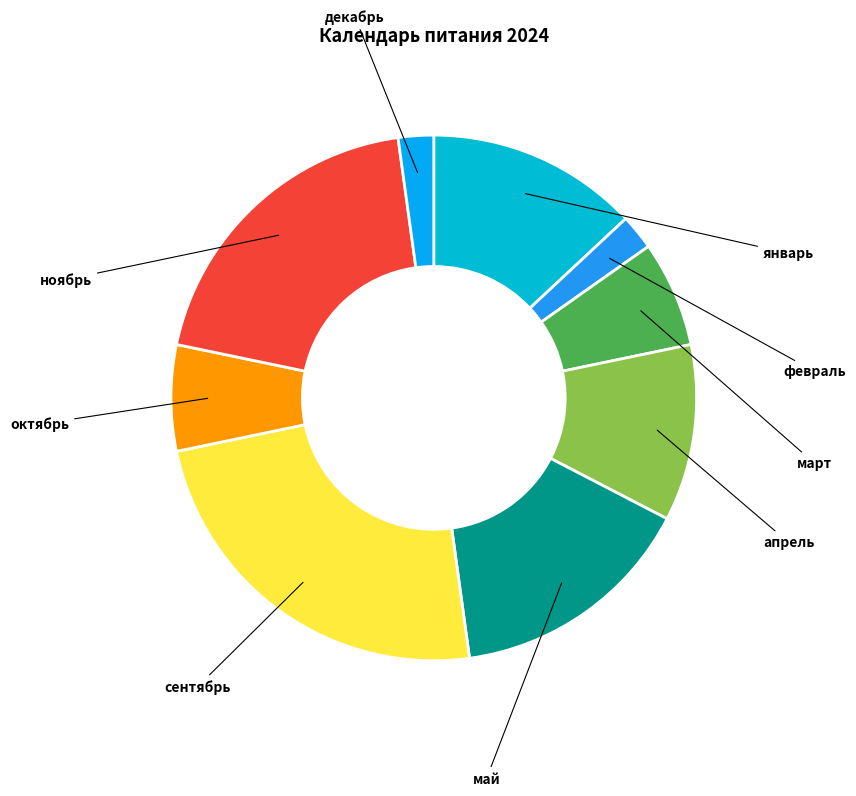

How many segments does this pie chart have?

9